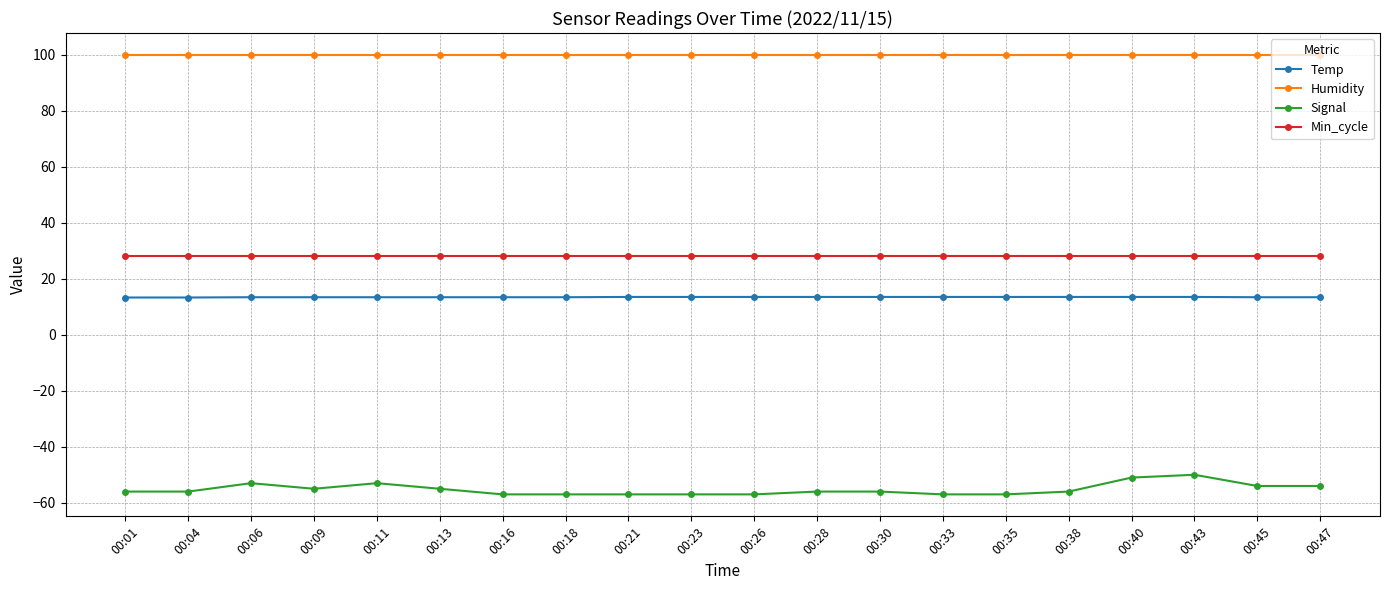

What is the average value of the Temp series?

13.4